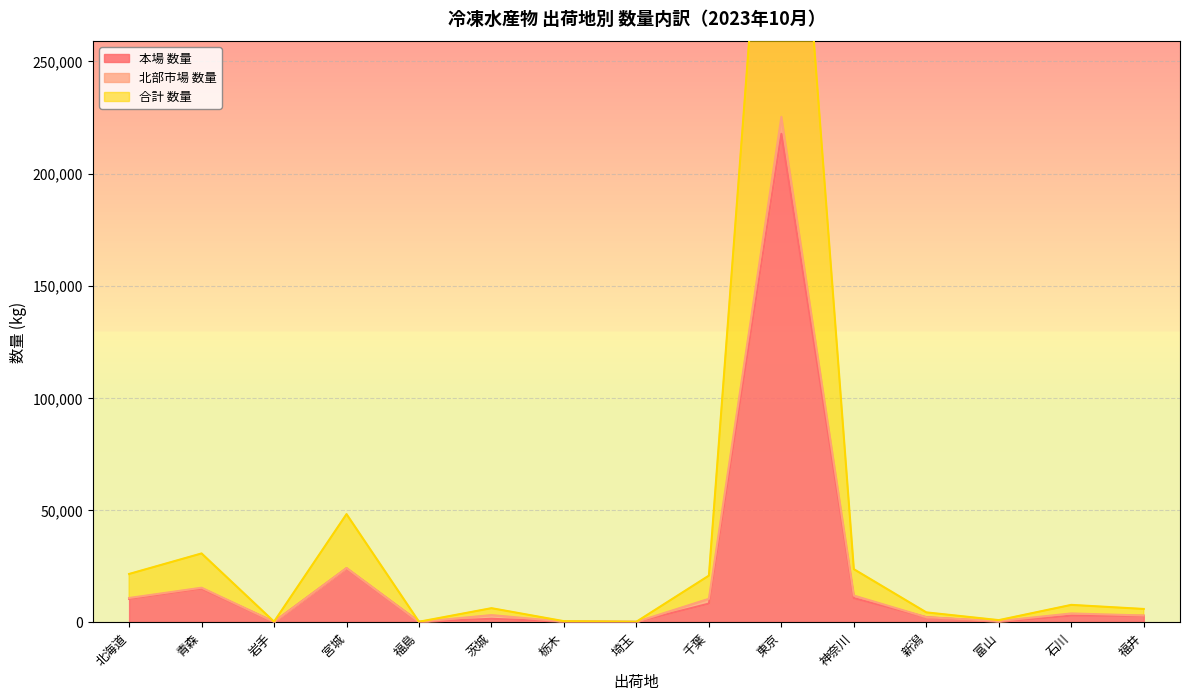

At how many categories does at least one series exceed 64938?

1